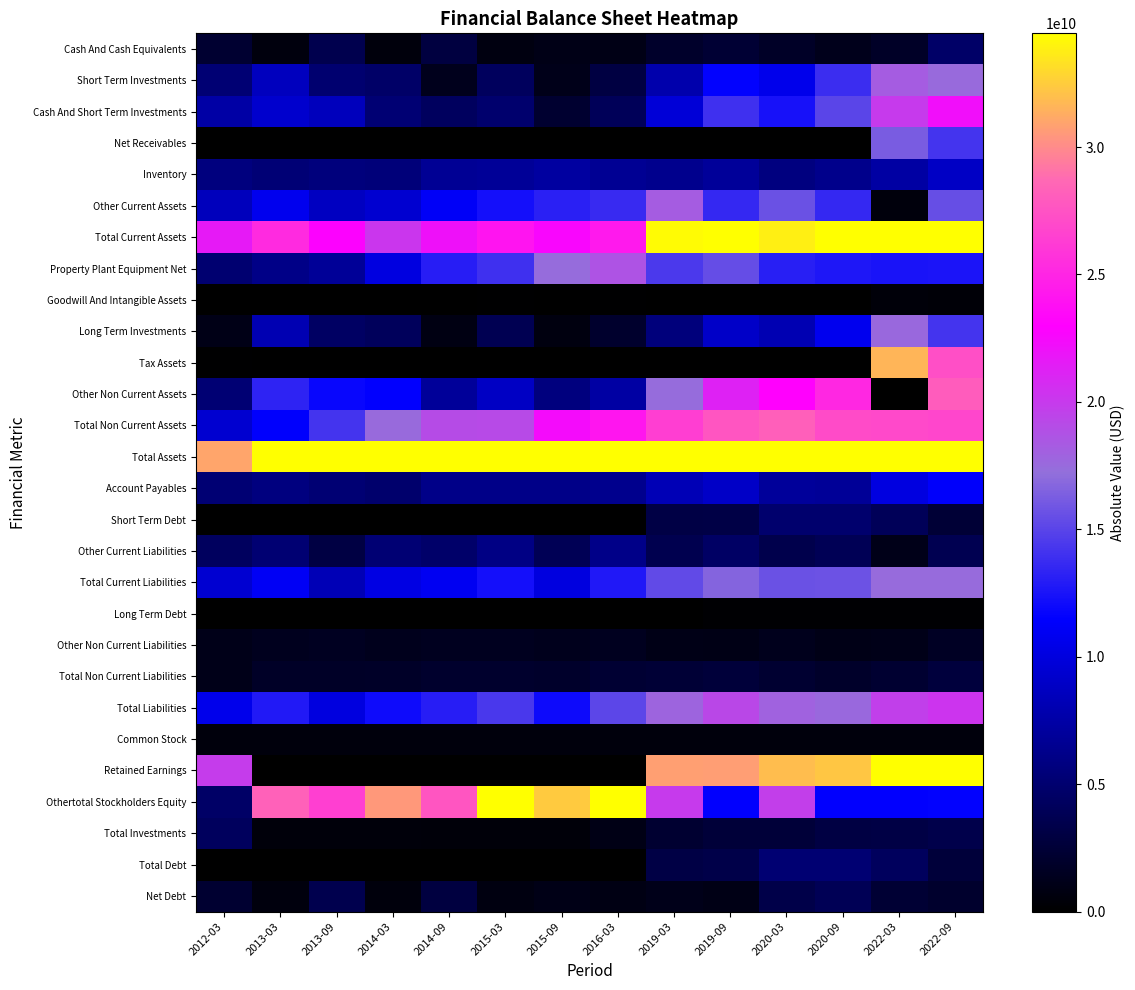

Reading right to left, extract all data points from this chart.

Cash And Cash Equivalents: 2022-09=4682700000	2022-03=1774300000	2020-09=1232700000	2020-03=1814700000	2019-09=2359000000	2019-03=1954600000	2016-03=972000000	2015-09=1060700000	2015-03=754800000	2014-09=2932800000	2014-03=567200000	2013-09=3540000000	2013-03=661900000	2012-03=2235000000
Short Term Investments: 2022-09=17559200000	2022-03=18204400000	2020-09=13824000000	2020-03=10591000000	2019-09=11634400000	2019-03=7797200000	2016-03=3002600000	2015-09=1157000000	2015-03=4193100000	2014-09=1311100000	2014-03=4671600000	2013-09=4985900000	2013-03=8591800000	2012-03=5220400000
Cash And Short Term Investments: 2022-09=22241900000	2022-03=19978700000	2020-09=15056700000	2020-03=12405700000	2019-09=13993400000	2019-03=9751800000	2016-03=3974600000	2015-09=2217700000	2015-03=4947900000	2014-09=4243900000	2014-03=5238800000	2013-09=8525900000	2013-03=9253700000	2012-03=7455400000
Net Receivables: 2022-09=14172500000	2022-03=16236500000	2020-09=0	2020-03=0	2019-09=0	2019-03=0	2016-03=0	2015-09=0	2015-03=0	2014-09=0	2014-03=0	2013-09=0	2013-03=0	2012-03=0
Inventory: 2022-09=8897700000	2022-03=7375300000	2020-09=6282800000	2020-03=5772300000	2019-09=6875200000	2019-03=6328500000	2016-03=6604600000	2015-09=7216600000	2015-03=6822600000	2014-09=6700700000	2014-03=5513400000	2013-09=5606100000	2013-03=5303500000	2012-03=5676100000
Other Current Assets: 2022-09=15500700000	2022-03=543200000	2020-09=13539200000	2020-03=15646700000	2019-09=13575200000	2019-03=18205400000	2016-03=13724400000	2015-09=13187000000	2015-03=12310400000	2014-09=11148000000	2014-03=9412600000	2013-09=8732800000	2013-03=10736600000	2012-03=8485600000
Total Current Assets: 2022-09=46640300000	2022-03=44133700000	2020-09=34878700000	2020-03=33824700000	2019-09=34443800000	2019-03=34285700000	2016-03=24303600000	2015-09=22621300000	2015-03=24080900000	2014-09=22092600000	2014-03=20164800000	2013-09=22864800000	2013-03=25293800000	2012-03=21617100000
Property Plant Equipment Net: 2022-09=12559700000	2022-03=12480500000	2020-09=12678300000	2020-03=13109900000	2019-09=15430300000	2019-03=14424900000	2016-03=18686500000	2015-09=17371200000	2015-03=13952100000	2014-09=13036800000	2014-03=10132800000	2013-09=6830300000	2013-03=6103700000	2012-03=5086200000
Goodwill And Intangible Assets: 2022-09=391200000	2022-03=423900000	2020-09=19700000	2020-03=24000000	2019-09=25200000	2019-03=31400000	2016-03=107200000	2015-09=0	2015-03=93600000	2014-09=0	2014-03=16300000	2013-09=0	2013-03=38500000	2012-03=59600000
Long Term Investments: 2022-09=14156000000	2022-03=17568700000	2020-09=10768200000	2020-03=8032200000	2019-09=9019500000	2019-03=5542400000	2016-03=2035100000	2015-09=699800000	2015-03=3735900000	2014-09=853800000	2014-03=4137700000	2013-09=4472100000	2013-03=8057900000	2012-03=1035900000
Tax Assets: 2022-09=27311100000	2022-03=31631900000	2020-09=0	2020-03=0	2019-09=0	2019-03=0	2016-03=0	2015-09=0	2015-03=0	2014-09=0	2014-03=0	2013-09=0	2013-03=0	2012-03=69500000
Other Non Current Assets: 2022-09=28036100000	2022-03=18600000	2020-09=25157200000	2020-03=23034300000	2019-09=21206500000	2019-03=17403100000	2016-03=7368700000	2015-09=5707700000	2015-03=8826700000	2014-09=6873300000	2014-03=11551100000	2013-09=11789000000	2013-03=13318100000	2012-03=5220400000
Total Non Current Assets: 2022-09=26831000000	2022-03=26986200000	2020-09=27087000000	2020-03=28136000000	2019-09=27642500000	2019-03=26317000000	2016-03=24127300000	2015-09=22379100000	2015-03=19136500000	2014-09=19056300000	2014-03=17562500000	2013-09=14147200000	2013-03=11402400000	2012-03=9399800000
Total Assets: 2022-09=73471300000	2022-03=71119900000	2020-09=61965700000	2020-03=61960700000	2019-09=62086300000	2019-03=60602700000	2016-03=48430900000	2015-09=45000400000	2015-03=43217400000	2014-09=41148900000	2014-03=37727300000	2013-09=37012000000	2013-03=36696200000	2012-03=31016900000
Account Payables: 2022-09=11344500000	2022-03=10105100000	2020-09=6864600000	2020-03=6973400000	2019-09=8991800000	2019-03=8254100000	2016-03=6368200000	2015-09=6189600000	2015-03=6134300000	2014-09=6146900000	2014-03=4851100000	2013-09=5184600000	2013-03=5765200000	2012-03=5185600000
Short Term Debt: 2022-09=2488500000	2022-03=3996500000	2020-09=4961600000	2020-03=4929400000	2019-09=3169100000	2019-03=3125900000	2016-03=30100000	2015-09=0	2015-03=0	2014-09=0	2014-03=0	2013-09=0	2013-03=0	2012-03=0
Other Current Liabilities: 2022-09=3653000000	2022-03=1139800000	2020-09=3862900000	2020-03=3489100000	2019-09=4511000000	2019-03=3624600000	2016-03=6130400000	2015-09=3861000000	2015-03=5956600000	2014-09=4775100000	2014-03=5249400000	2013-09=3038900000	2013-03=5129700000	2012-03=4265700000
Total Current Liabilities: 2022-09=17486000000	2022-03=17445900000	2020-09=15689100000	2020-03=15675700000	2019-09=16671900000	2019-03=15341300000	2016-03=12758000000	2015-09=10050600000	2015-03=12273300000	2014-09=10922000000	2014-03=10237900000	2013-09=8223500000	2013-03=11057200000	2012-03=9451300000
Long Term Debt: 2022-09=166200000	2022-03=178800000	2020-09=169000000	2020-03=188300000	2019-09=171000000	2019-03=0	2016-03=0	2015-09=0	2015-03=0	2014-09=0	2014-03=0	2013-09=0	2013-03=0	2012-03=0
Other Non Current Liabilities: 2022-09=1664500000	2022-03=1078300000	2020-09=1025200000	2020-03=1300000000	2019-09=1005500000	2019-03=1014400000	2016-03=1466700000	2015-09=1304400000	2015-03=1414900000	2014-09=1426100000	2014-03=1320000000	2013-09=1504100000	2013-03=1411500000	2012-03=1134100000
Total Non Current Liabilities: 2022-09=2791400000	2022-03=2224300000	2020-09=1933300000	2020-03=2264600000	2019-09=2641700000	2019-03=2431600000	2016-03=2340800000	2015-09=1991000000	2015-03=2078900000	2014-09=2073300000	2014-03=1837900000	2013-09=1811200000	2013-03=1771700000	2012-03=1134100000
Total Liabilities: 2022-09=20277400000	2022-03=19670200000	2020-09=17622400000	2020-03=17940300000	2019-09=19313600000	2019-03=17772900000	2016-03=15098800000	2015-09=12041600000	2015-03=14352200000	2014-09=12995300000	2014-03=12075800000	2013-09=10034700000	2013-03=12828900000	2012-03=10585400000
Common Stock: 2022-09=554400000	2022-03=554400000	2020-09=554400000	2020-03=554400000	2019-09=554400000	2019-03=554400000	2016-03=554400000	2015-09=554400000	2015-03=554400000	2014-09=554400000	2014-03=554400000	2013-09=554400000	2013-03=554400000	2012-03=554400000
Retained Earnings: 2022-09=41052700000	2022-03=39322200000	2020-09=32254600000	2020-03=31942800000	2019-09=30698200000	2019-03=30770000000	2016-03=0	2015-09=0	2015-03=0	2014-09=0	2014-03=0	2013-09=0	2013-03=0	2012-03=19870100000
Othertotal Stockholders Equity: 2022-09=11586800000	2022-03=11573100000	2020-09=11534300000	2020-03=19752800000	2019-09=11520100000	2019-03=19987800000	2016-03=39625400000	2015-09=32404400000	2015-03=34480700000	2014-09=27599200000	2014-03=30527200000	2013-09=26422900000	2013-03=28317300000	2012-03=4606000000
Total Investments: 2022-09=3403200000	2022-03=3142800000	2020-09=3055800000	2020-03=2558800000	2019-09=2614900000	2019-03=2254800000	2016-03=967500000	2015-09=457200000	2015-03=457200000	2014-09=457300000	2014-03=533900000	2013-09=513800000	2013-03=533900000	2012-03=4184500000
Total Debt: 2022-09=2654700000	2022-03=4175300000	2020-09=5130600000	2020-03=5117700000	2019-09=3340100000	2019-03=3125900000	2016-03=30100000	2015-09=0	2015-03=0	2014-09=0	2014-03=0	2013-09=0	2013-03=0	2012-03=0
Net Debt: 2022-09=2028000000	2022-03=2401000000	2020-09=3897900000	2020-03=3303000000	2019-09=981100000	2019-03=1171300000	2016-03=941900000	2015-09=1060700000	2015-03=754800000	2014-09=2932800000	2014-03=567200000	2013-09=3540000000	2013-03=661900000	2012-03=2235000000